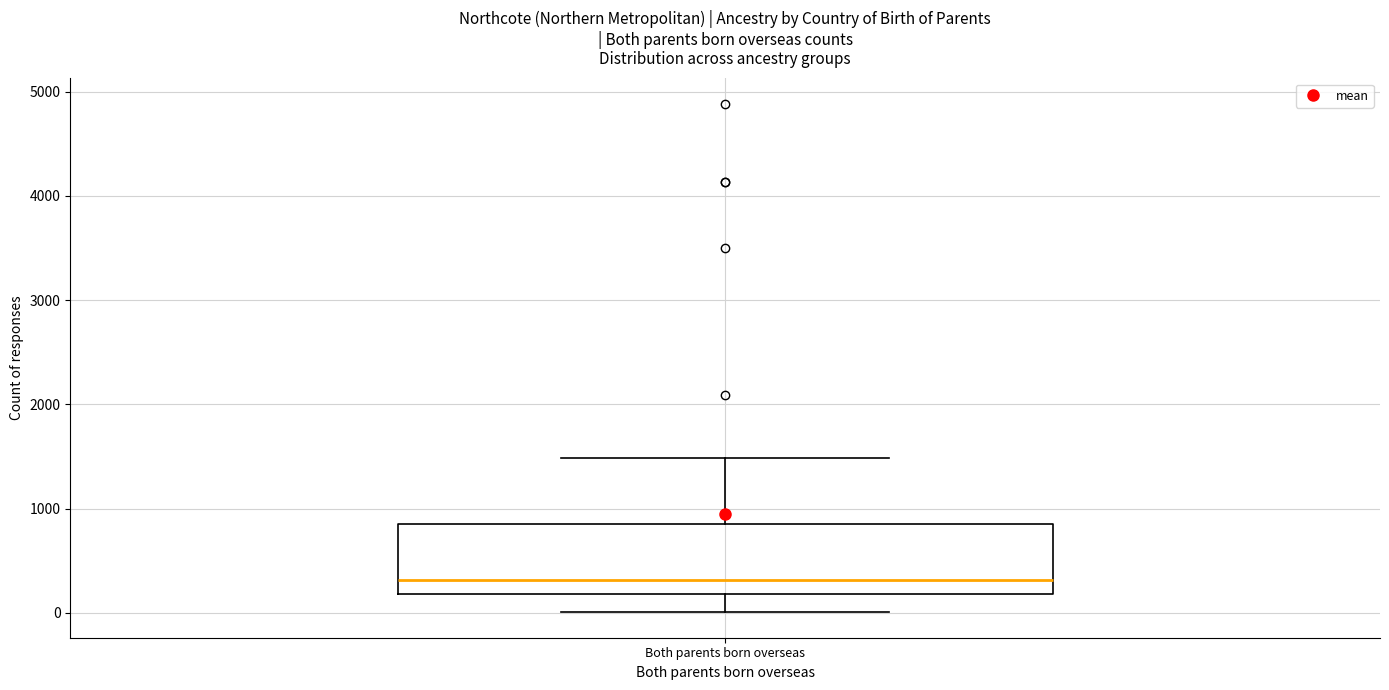

Where does the upper whisker of the box for Both parents born overseas end on the y-axis? The values are not printed on the chart, so give them approximately, as read against the axis.

1500